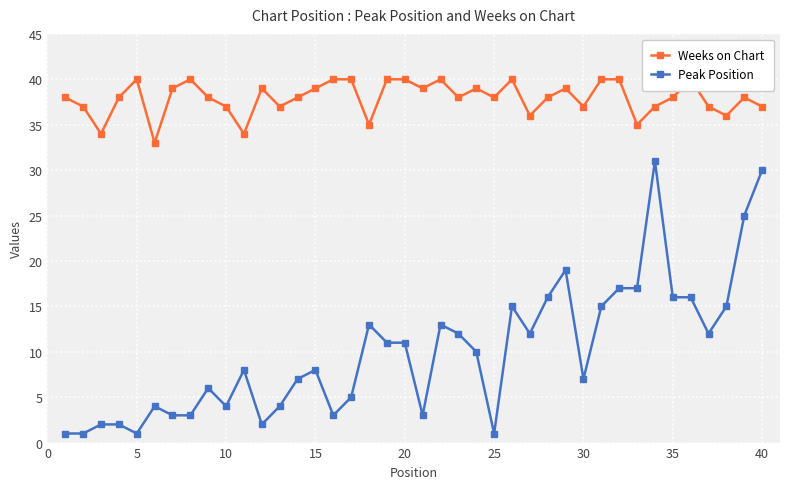

What is the approximate value of Peak Position at 15?

8